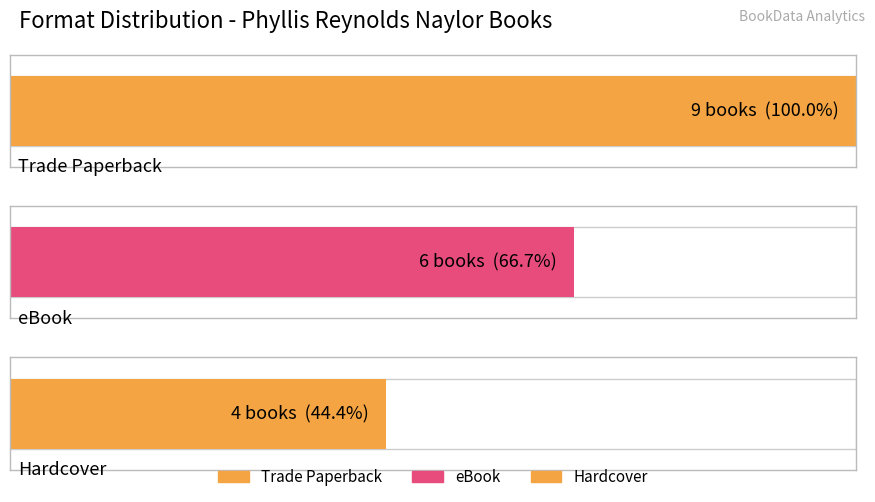

What is the ratio of the value at eBook to the value at Trade Paperback?

0.7